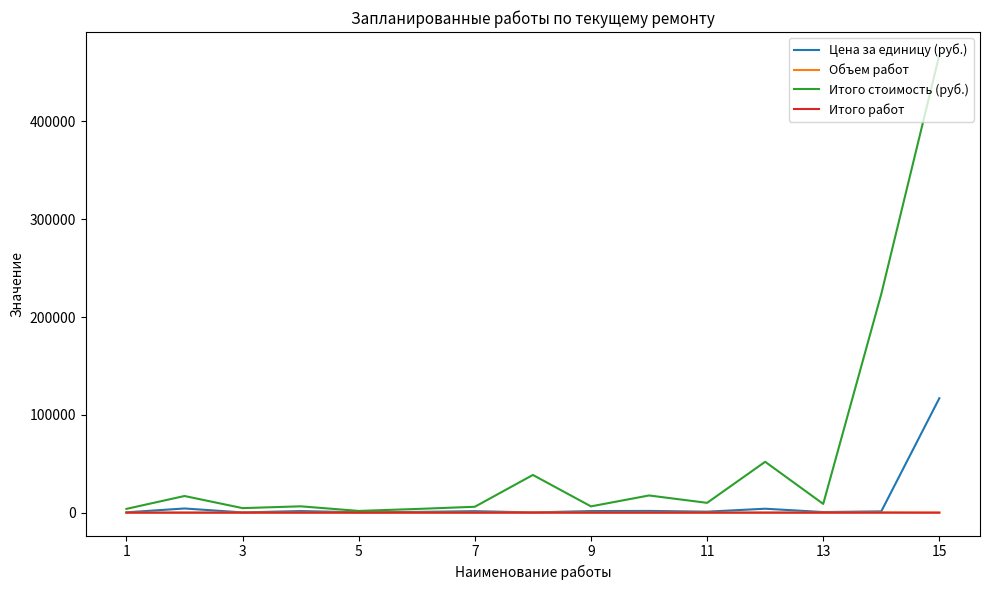

Which series has the widest spread of values?

Итого стоимость (руб.)